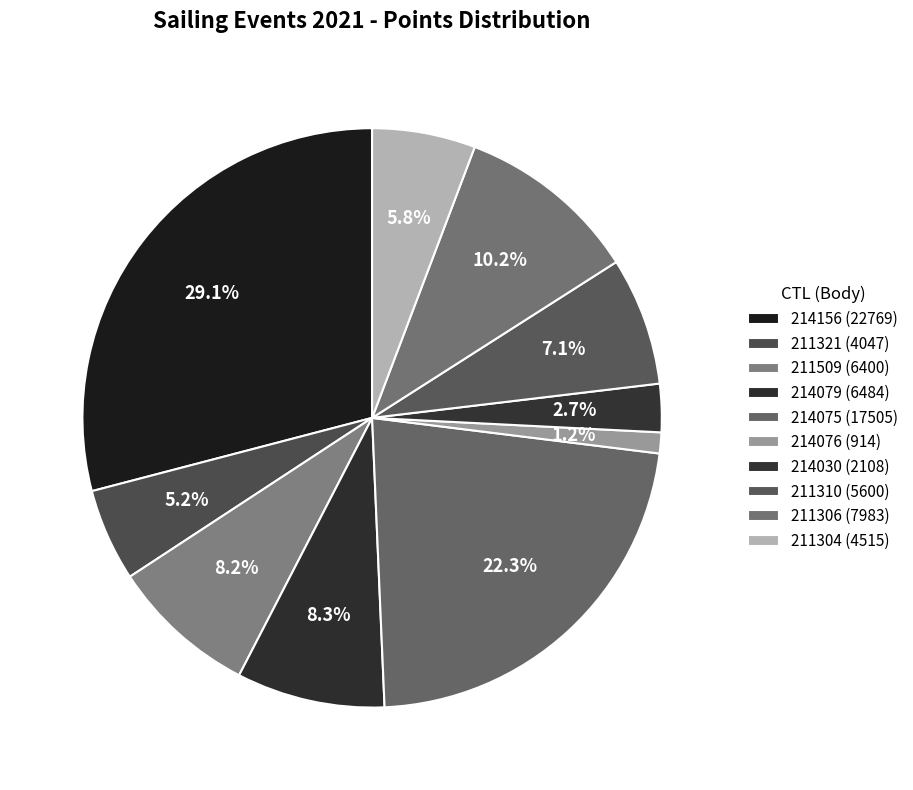

How many slices are in this pie chart?

10